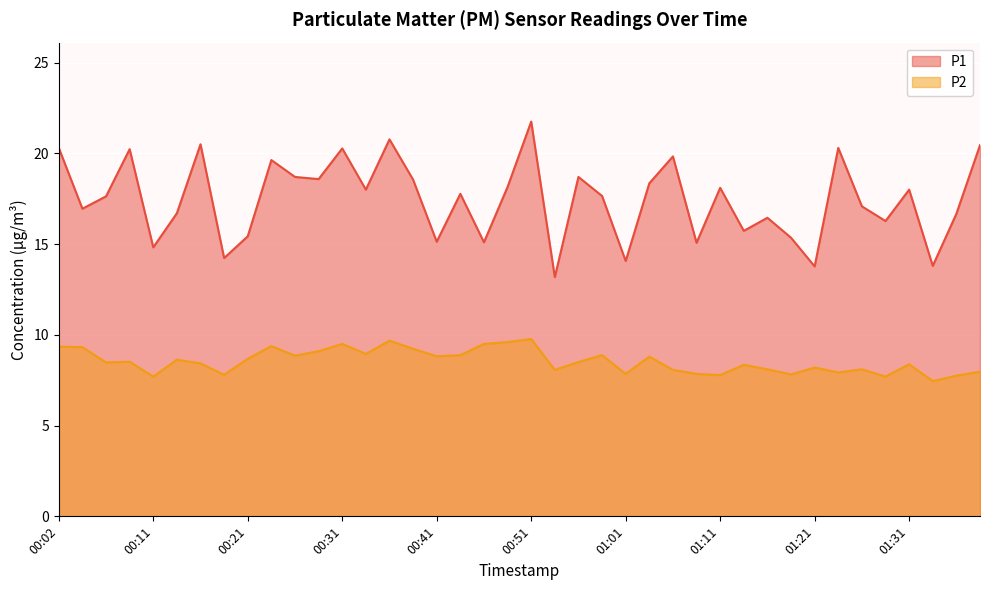

What is the total value across all series at 01:13?

24.1